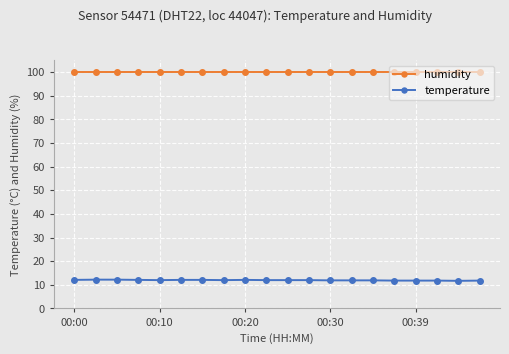

What is the average value of the temperature series?

12.0